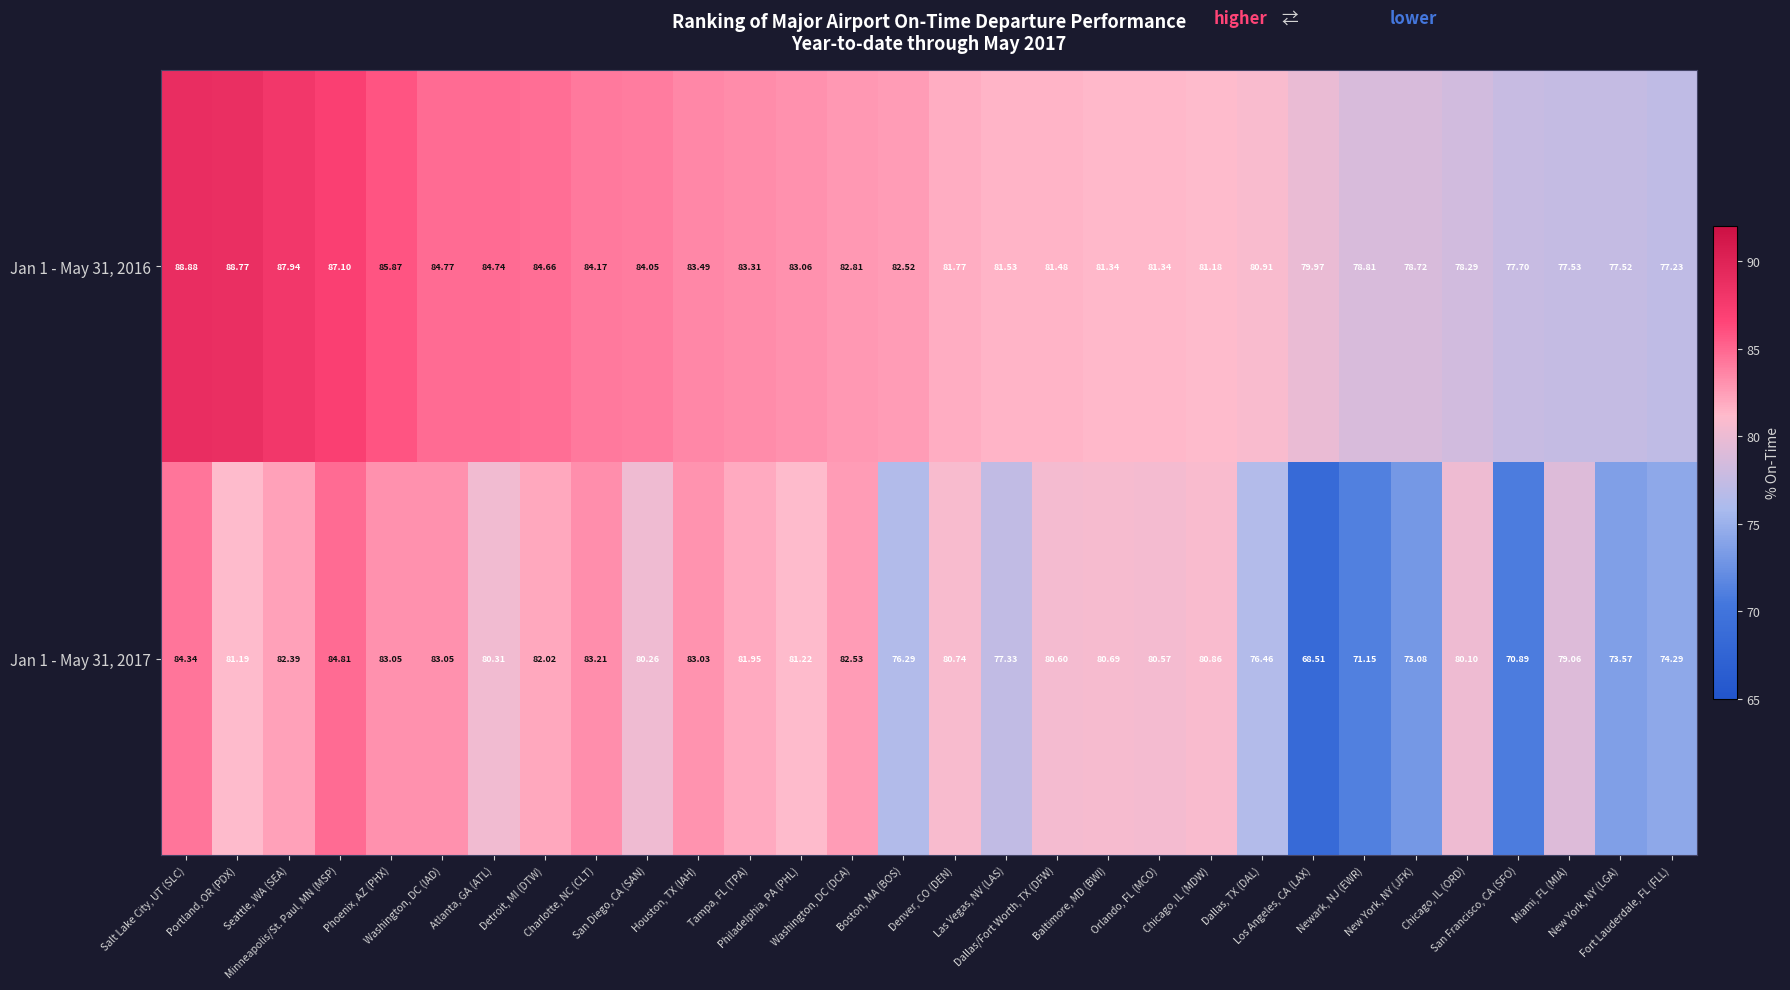

At how many categories does at least one series exceed 68?

30